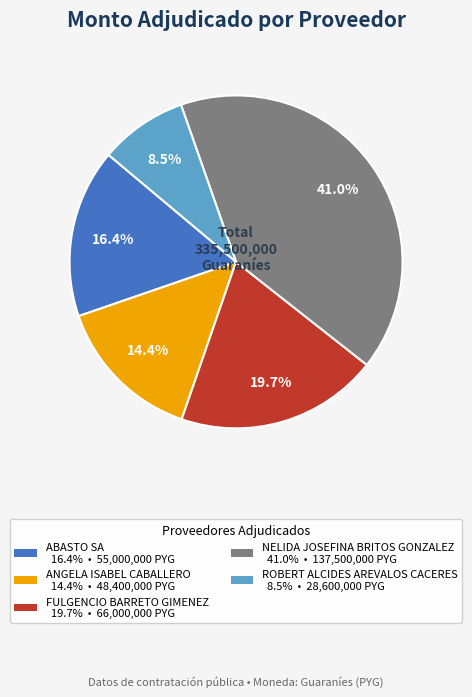

To the nearest percent, what is the combined percentage of NELIDA JOSEFINA BRITOS GONZALEZ and ANGELA ISABEL CABALLERO?

55%